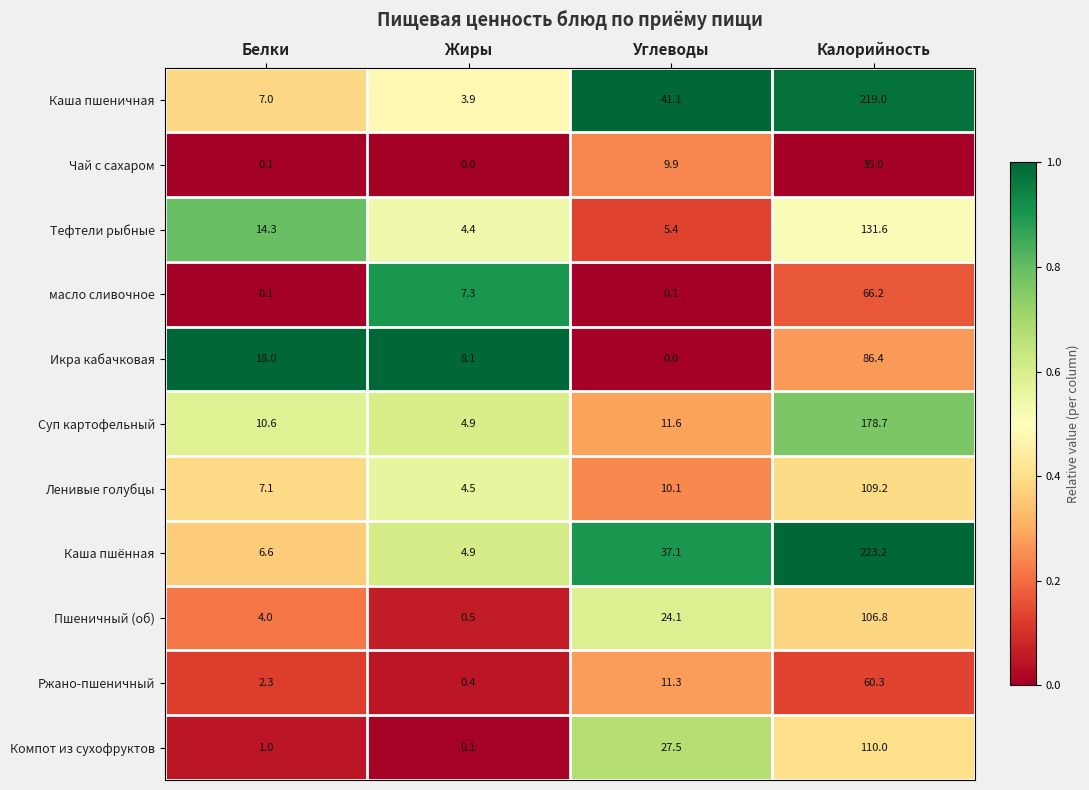

What is the difference between the maximum and minimum values in the Тефтели рыбные series?

127.2